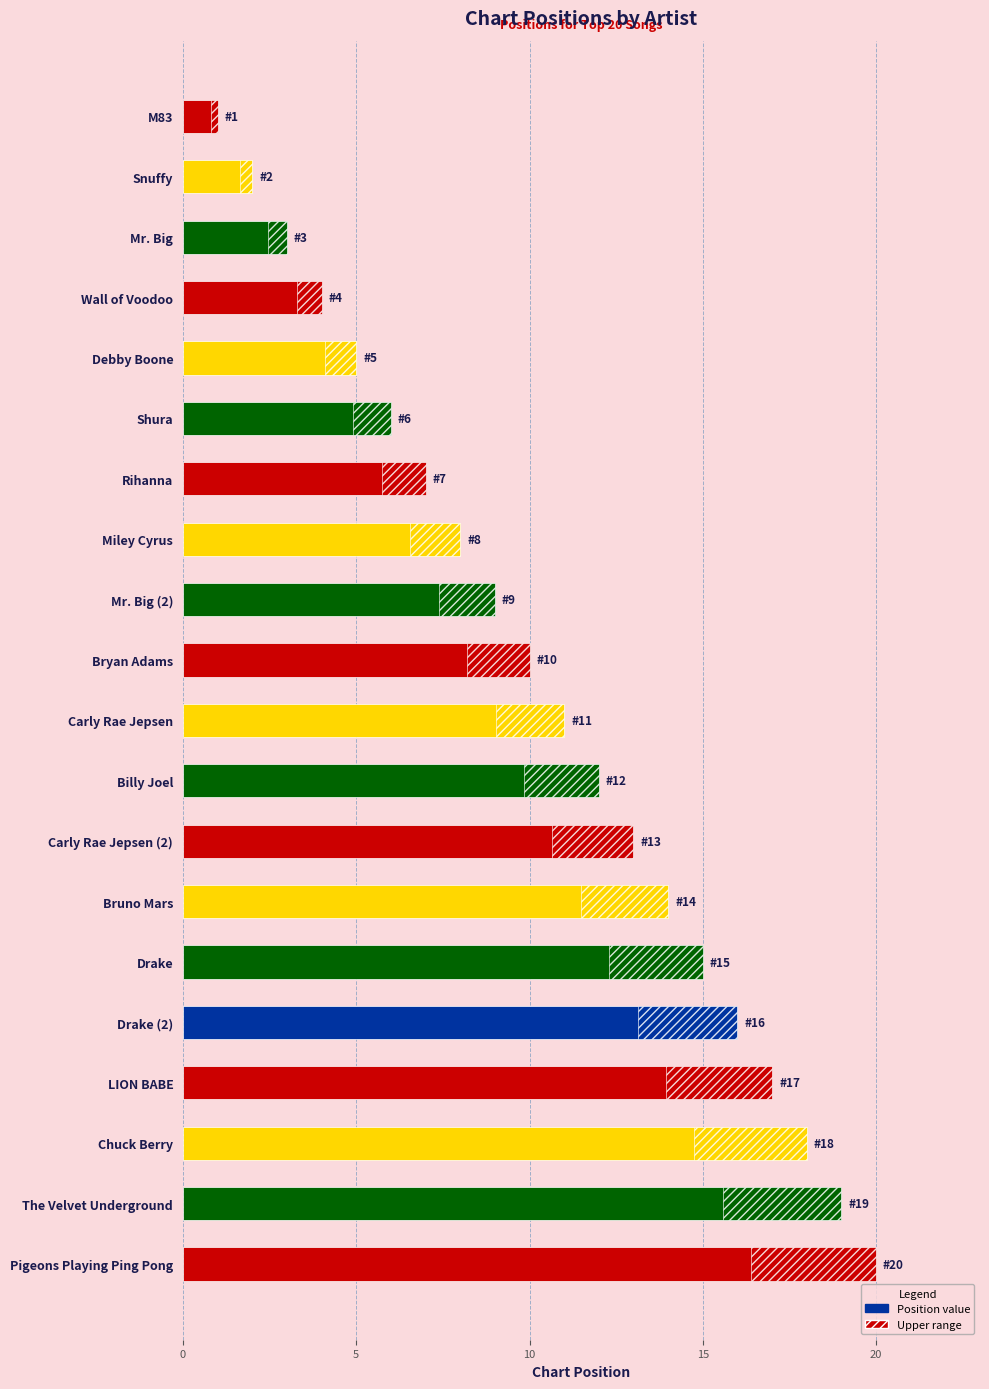

What is the difference between the maximum and minimum values?

19